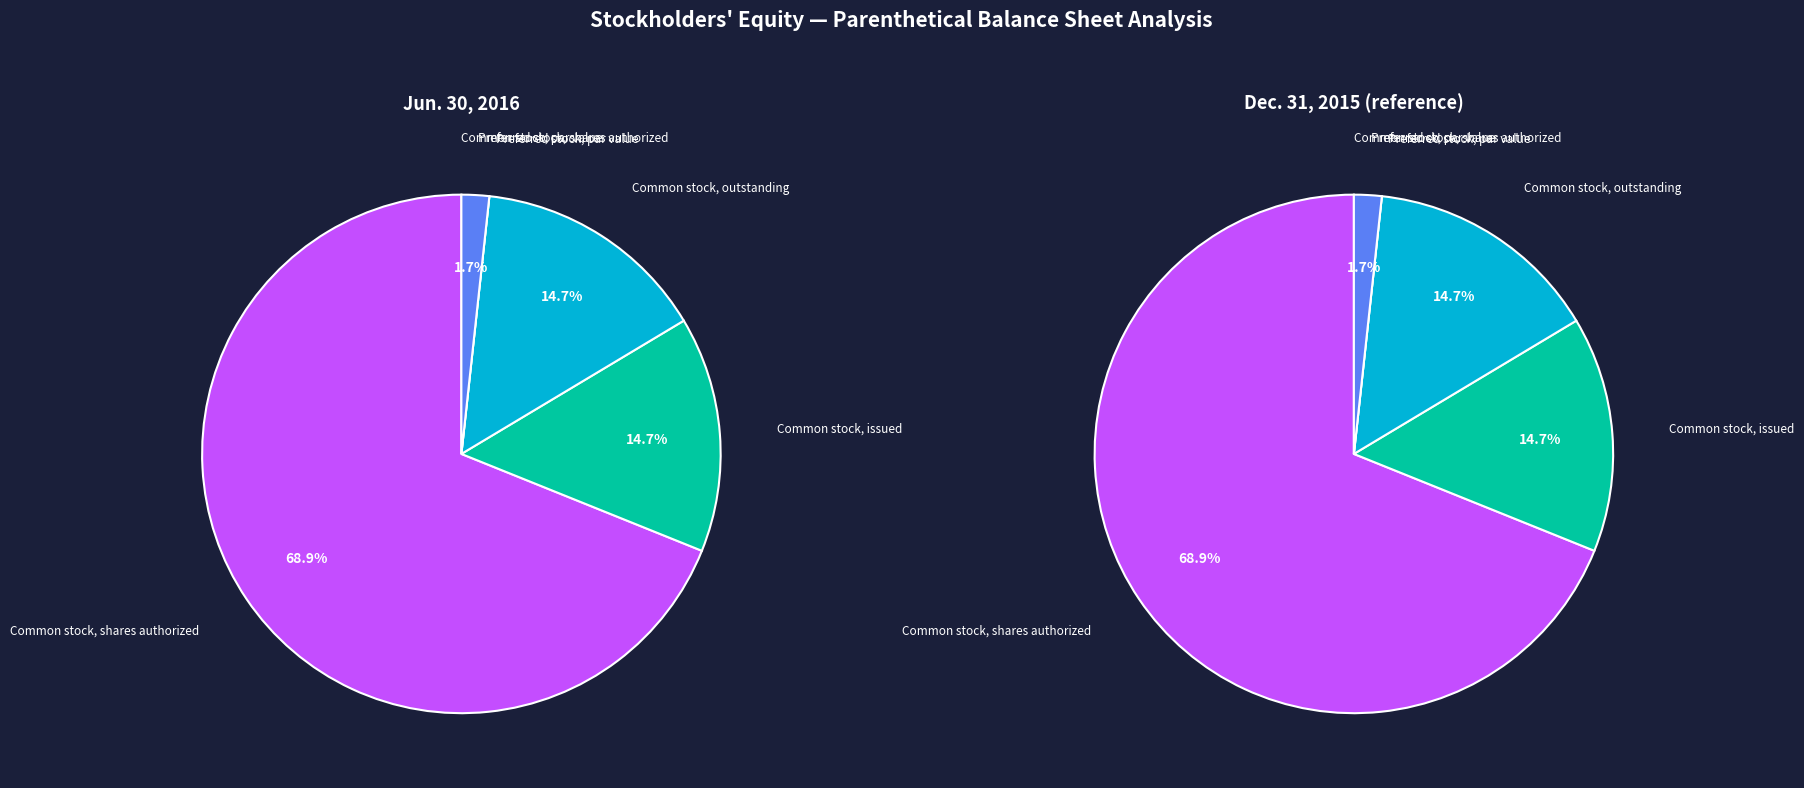

Is it true that Common stock, shares authorized is 69% of the pie?

True